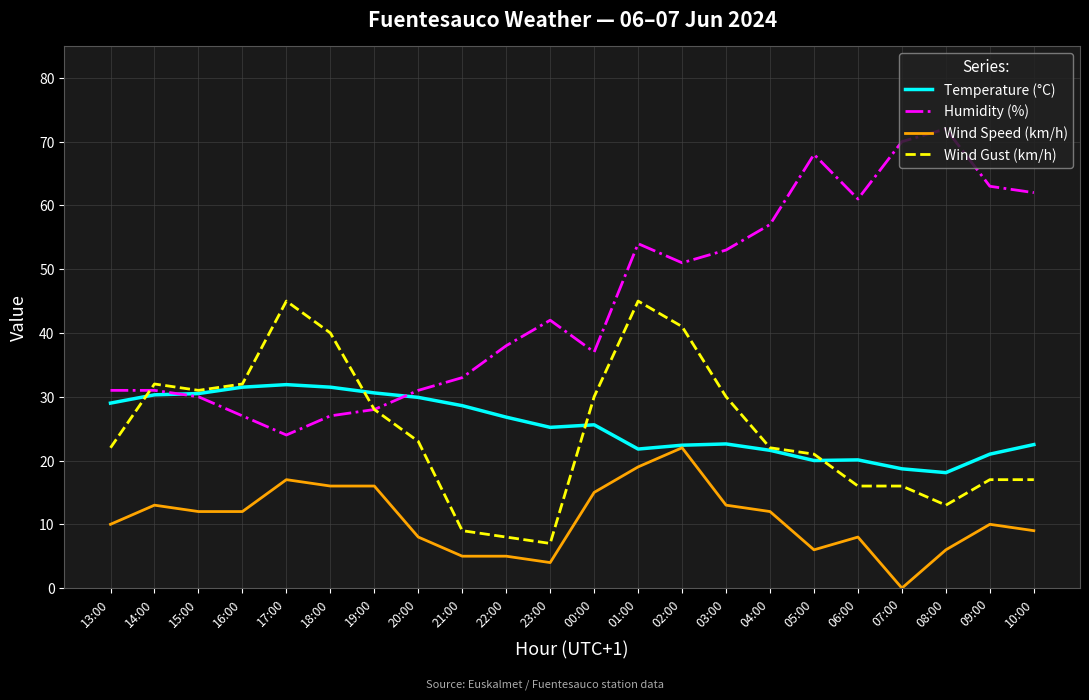

What value does the Temperature (°C) series have at 15:00?

30.5